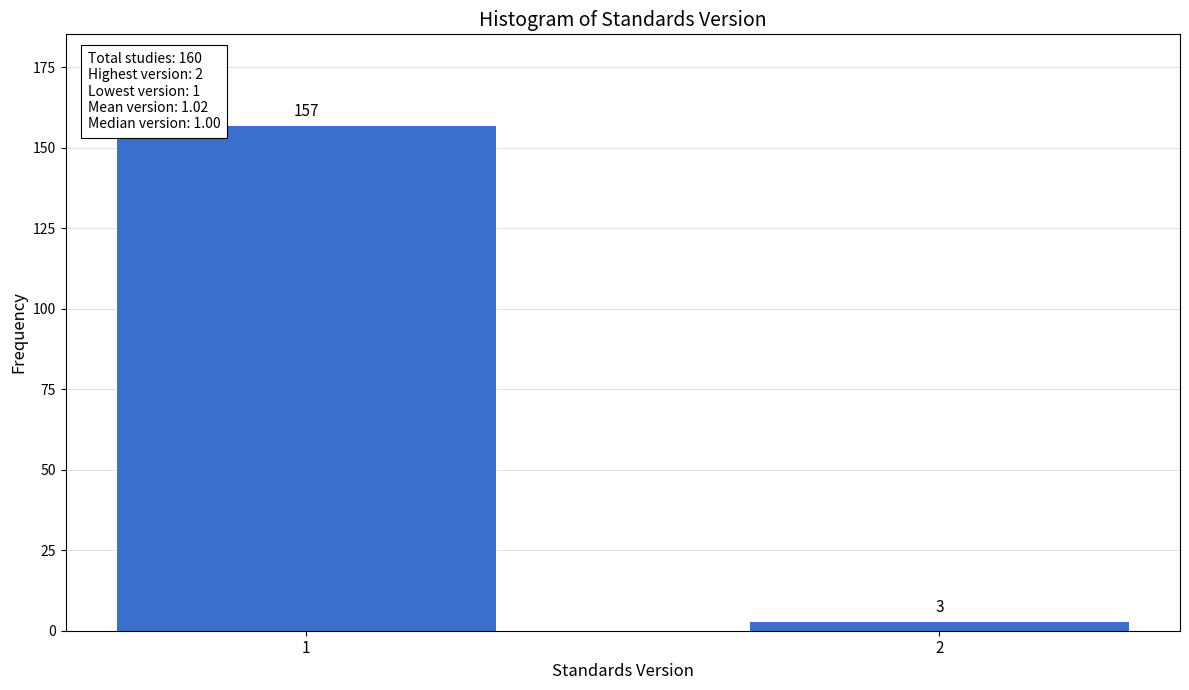

Reading left to right, list all the values displayed in this chart.

157	3